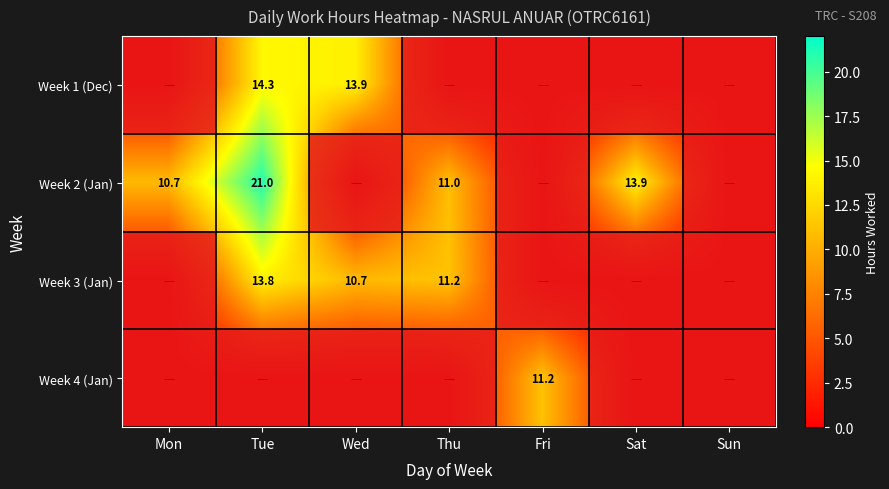

The Thu series shows 0.0 at Tue. True or false?

True